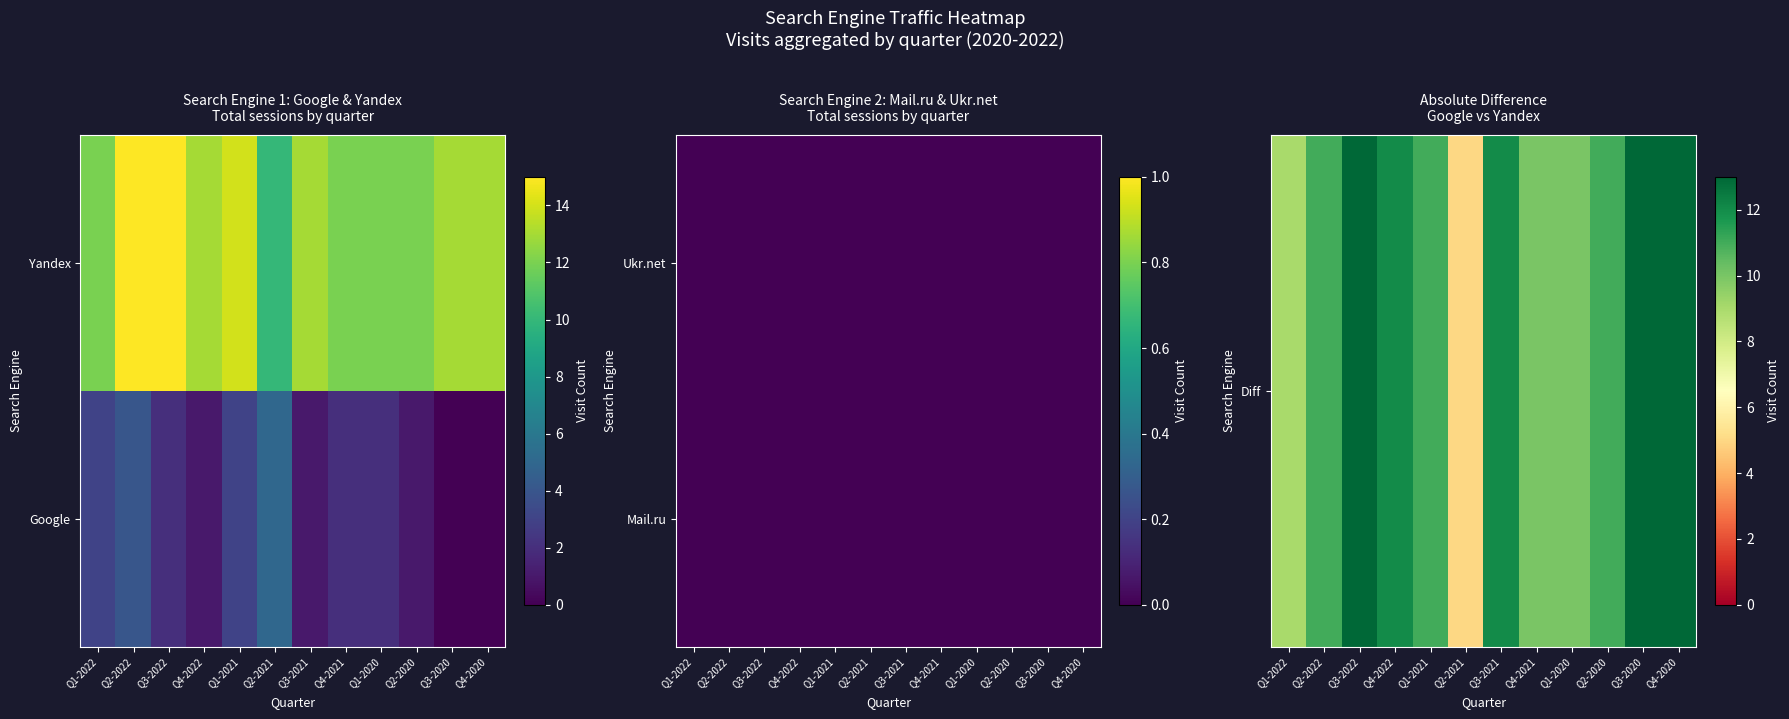

How many distinct data groups are displayed?

2